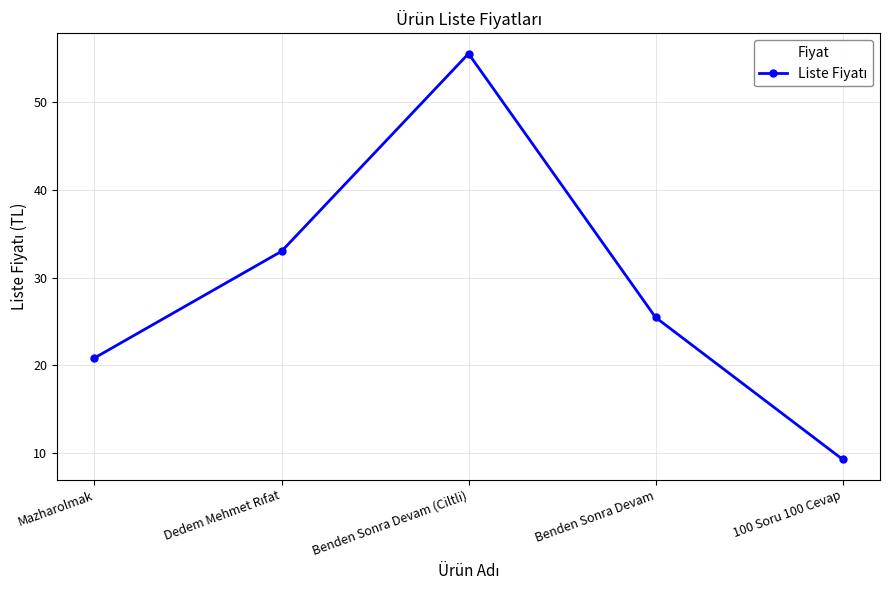

Reading right to left, transcribe all the data shown in this chart.

9.3	25.5	55.6	33.0	20.8